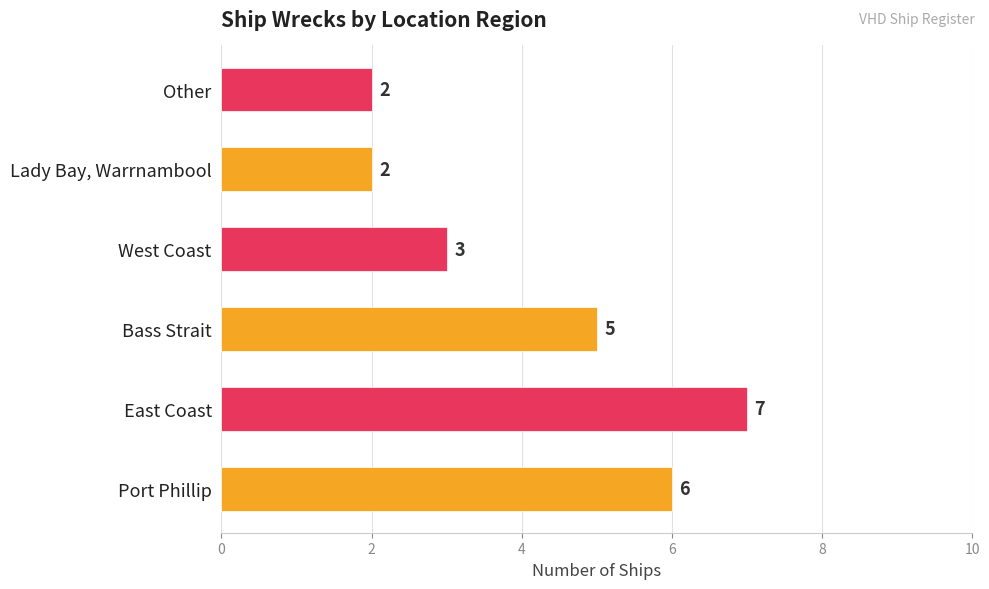

Reading bottom to top, extract all data points from this chart.

Port Phillip=6	East Coast=7	Bass Strait=5	West Coast=3	Lady Bay, Warrnambool=2	Other=2